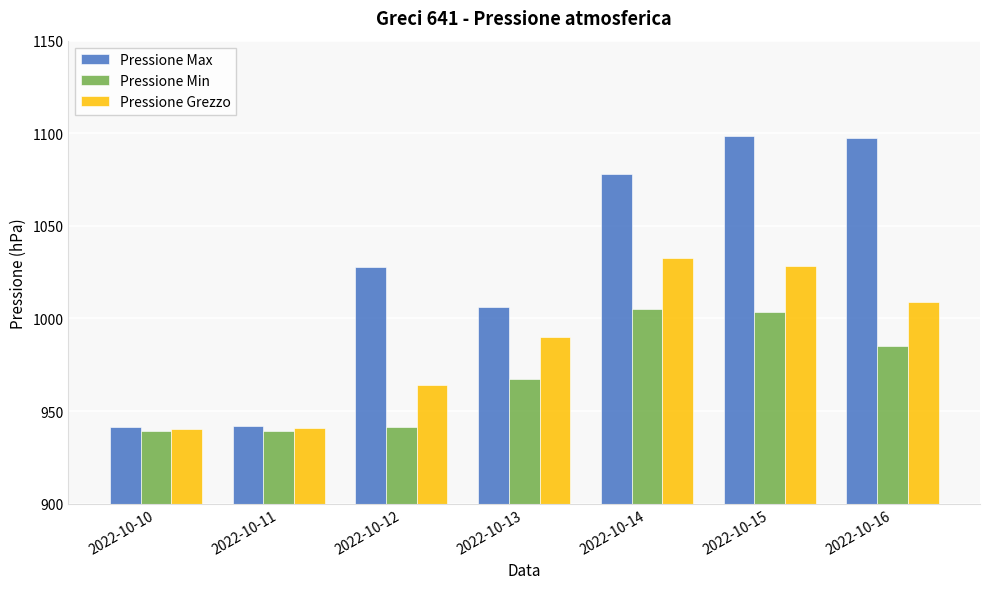

At which label is Pressione Max closest to 1020?

2022-10-12